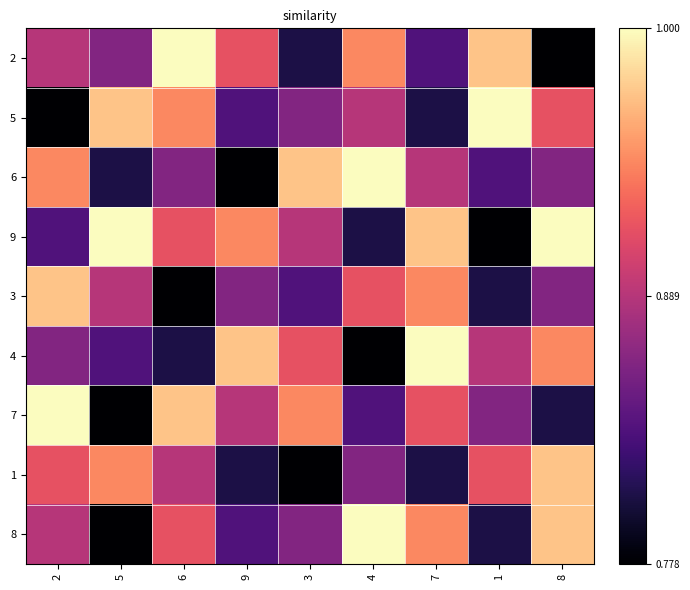

Rank the series by their maximum value, from lowest to highest.

3, 1, 2, 5, 6, 9, 4, 7, 8